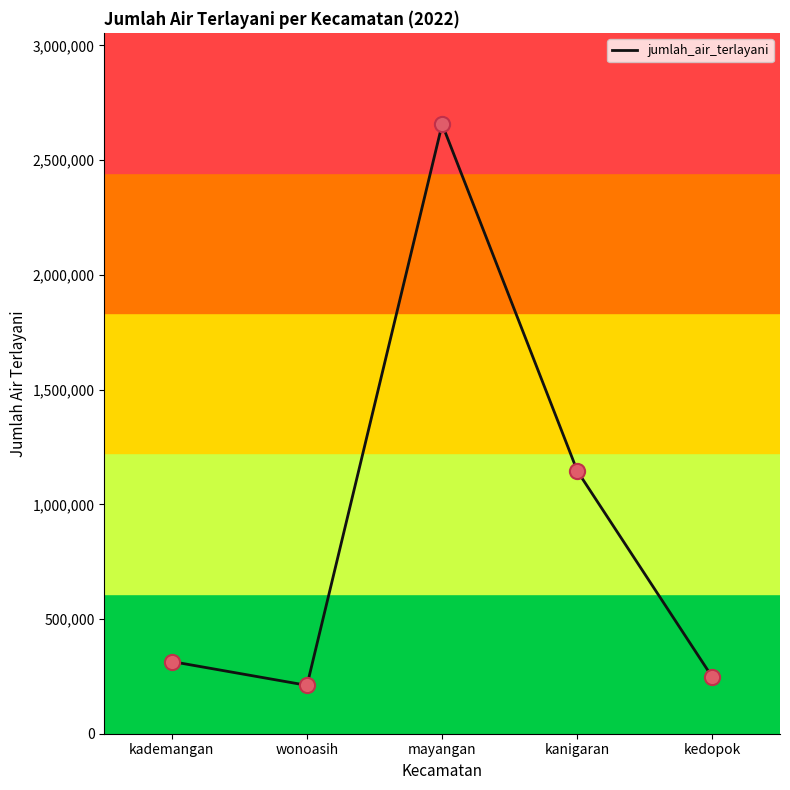

Approximately how many times larger is the value at kedopok compared to mayangan?

0.1